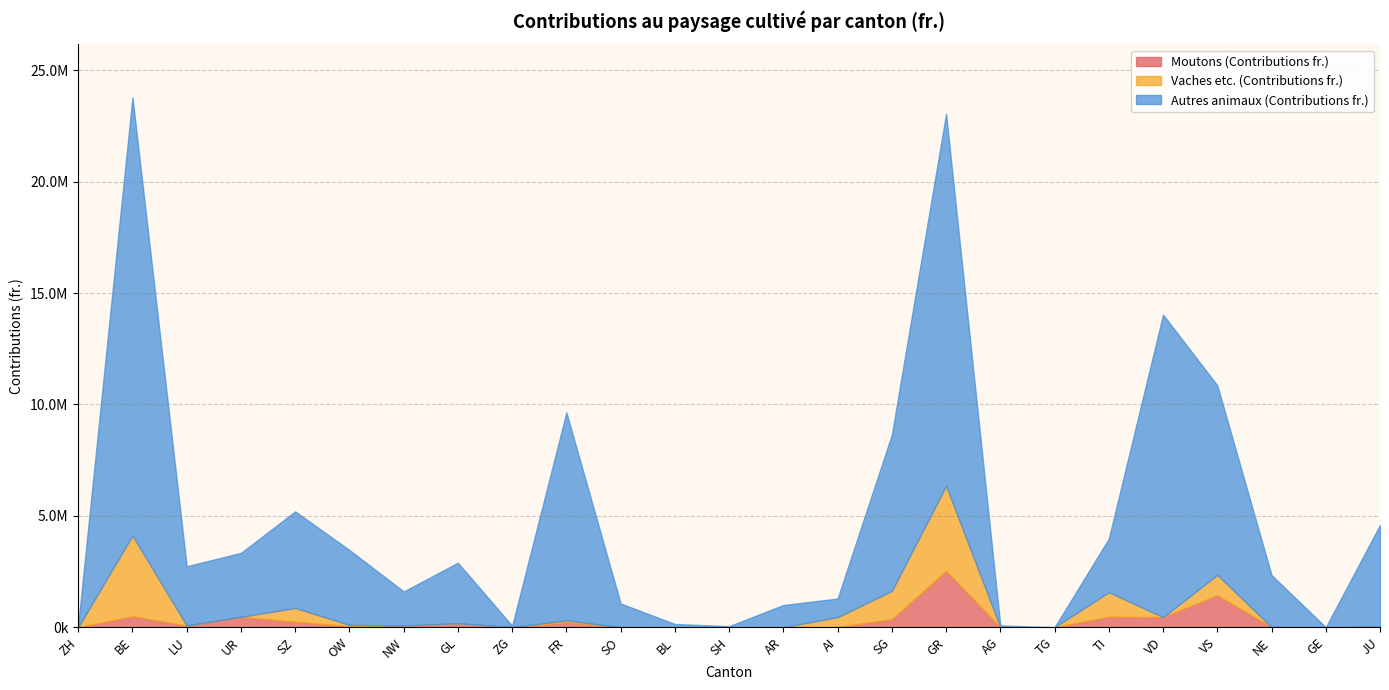

At which category does the chart reach its peak across all series?

BE